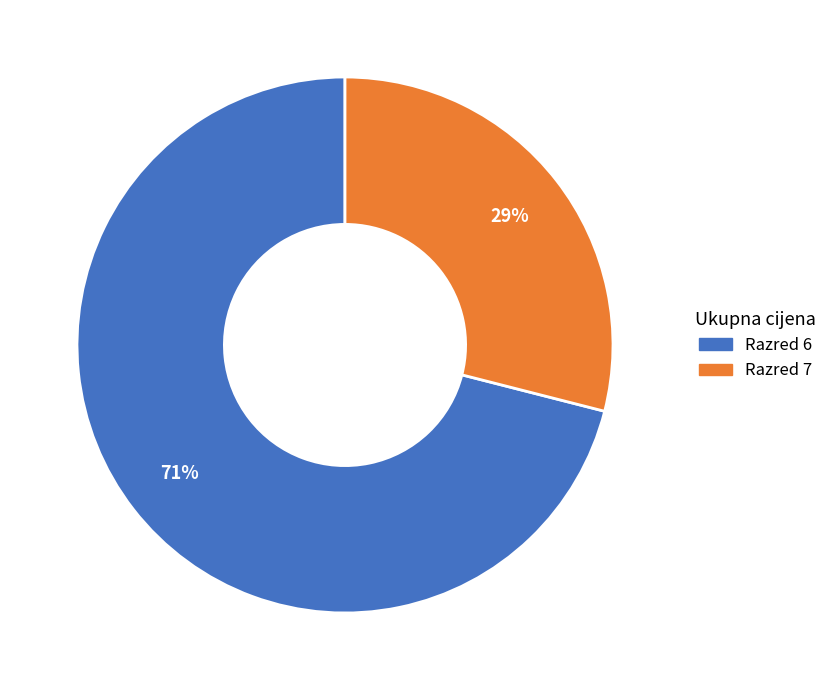

True or false: Razred 6 accounts for 71% of the total.

True